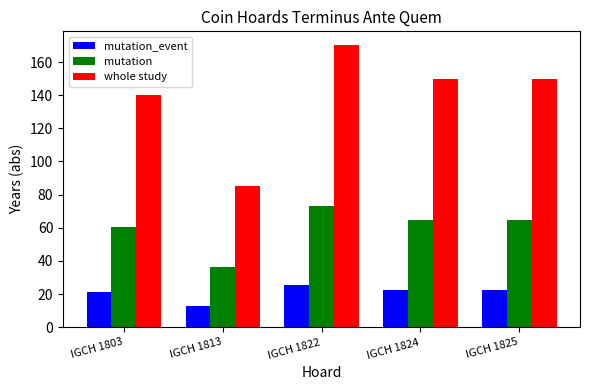

Between IGCH 1803 and IGCH 1825, which series saw the biggest shift?

whole study